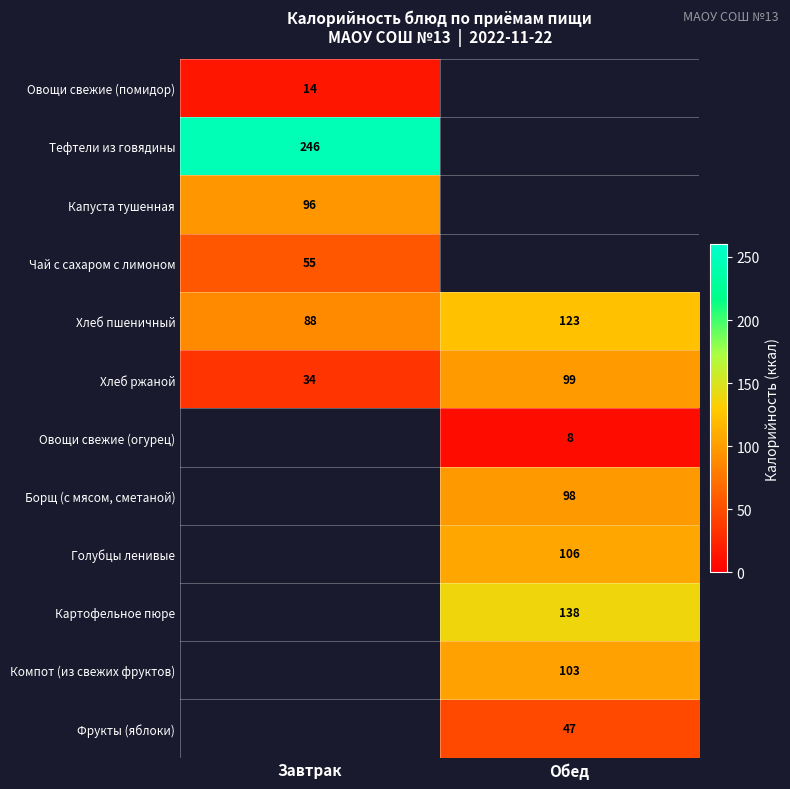

What is the sum of all Хлеб ржаной values?

133.0